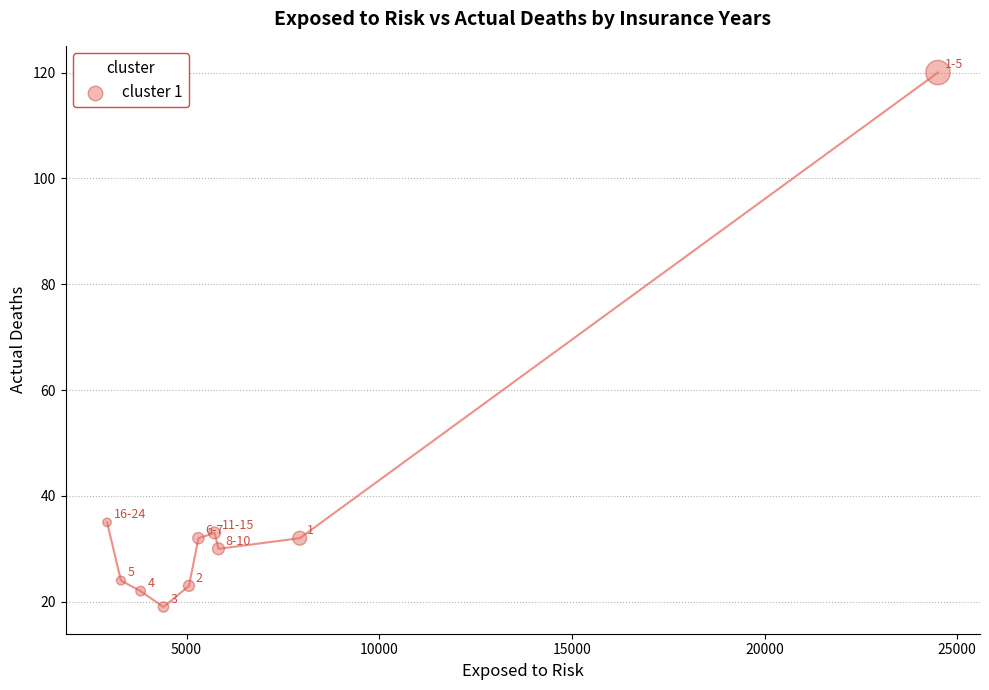

What is the average Y value?

37